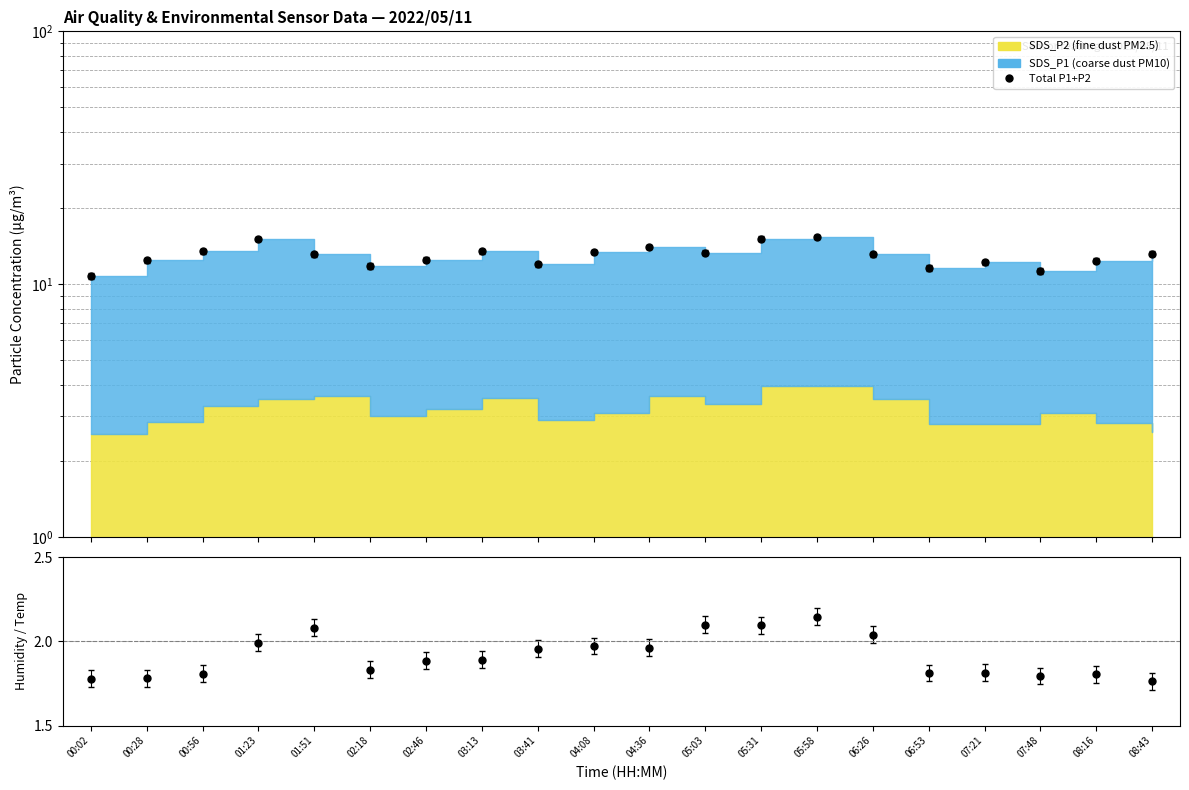

Is the value of Humidity/Temp at 08:16 greater than the value of Total P1+P2 at 05:31?

No